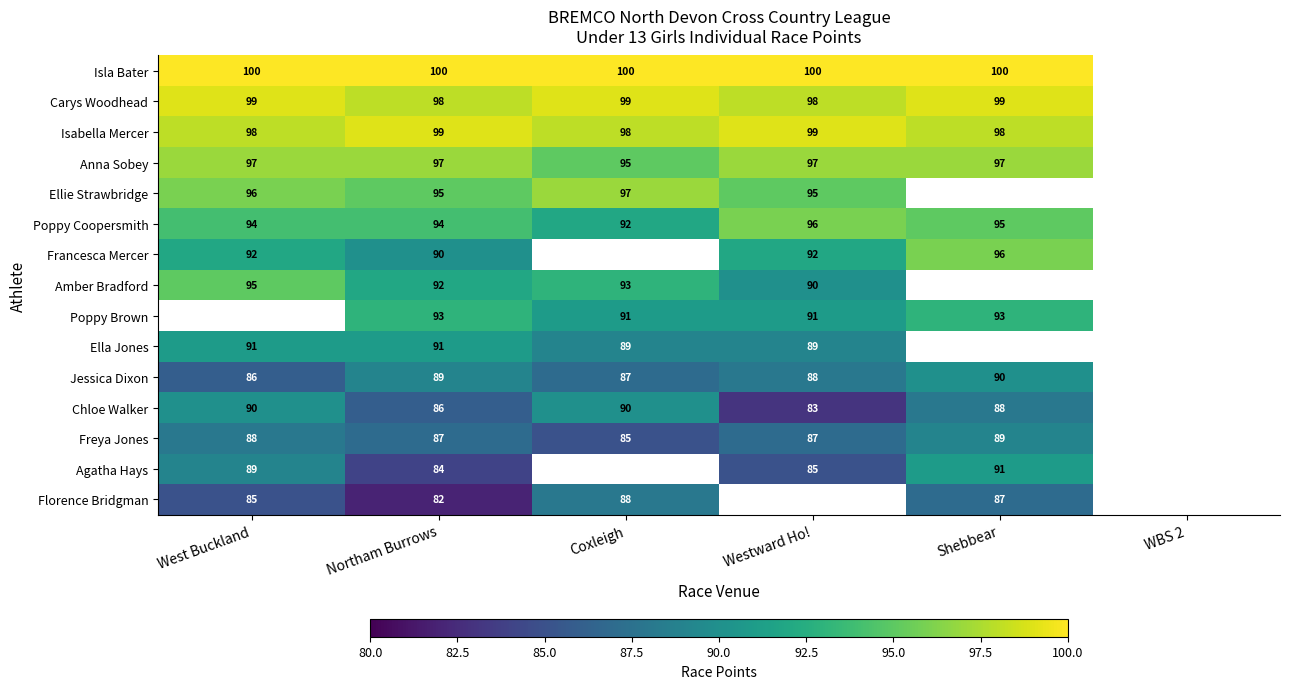

What is the greatest value displayed?

100.0